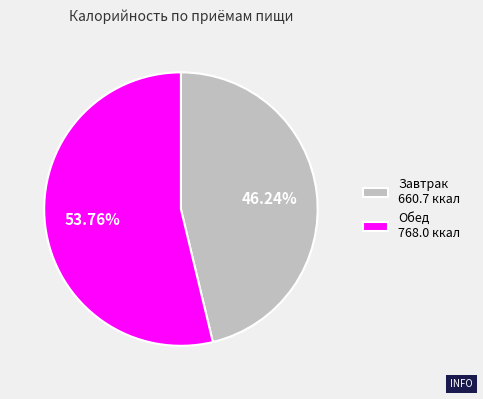

Rank the categories by value from highest to lowest.

Обед, Завтрак